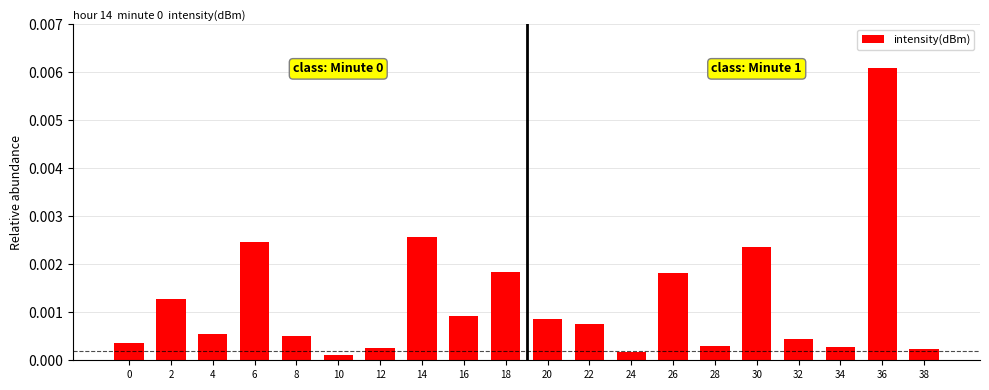

Which category has the lowest value across all series?

10